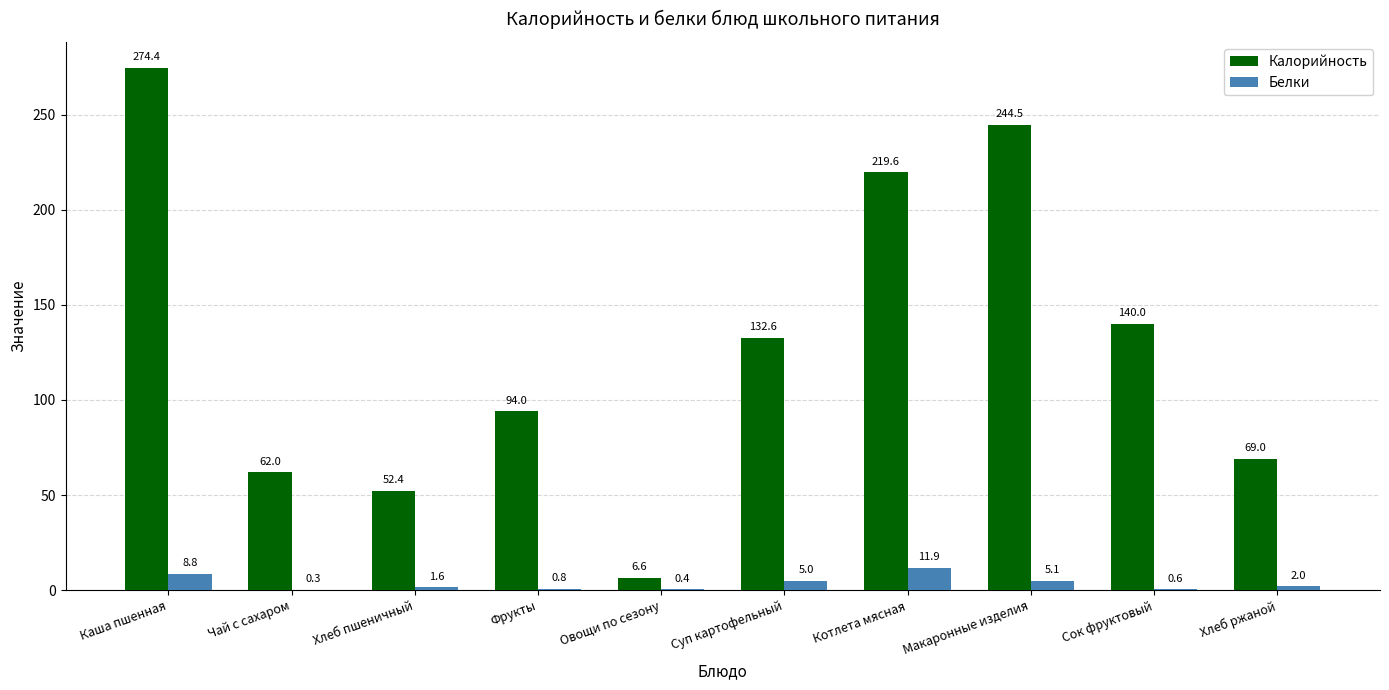

Reading left to right, list all the values displayed in this chart.

Калорийность: Каша пшенная=274.4	Чай с сахаром=62.0	Хлеб пшеничный=52.4	Фрукты=94.0	Овощи по сезону=6.6	Суп картофельный=132.6	Котлета мясная=219.6	Макаронные изделия=244.5	Сок фруктовый=140.0	Хлеб ржаной=69.0
Белки: Каша пшенная=8.8	Чай с сахаром=0.3	Хлеб пшеничный=1.6	Фрукты=0.8	Овощи по сезону=0.4	Суп картофельный=5.0	Котлета мясная=11.9	Макаронные изделия=5.1	Сок фруктовый=0.6	Хлеб ржаной=2.0